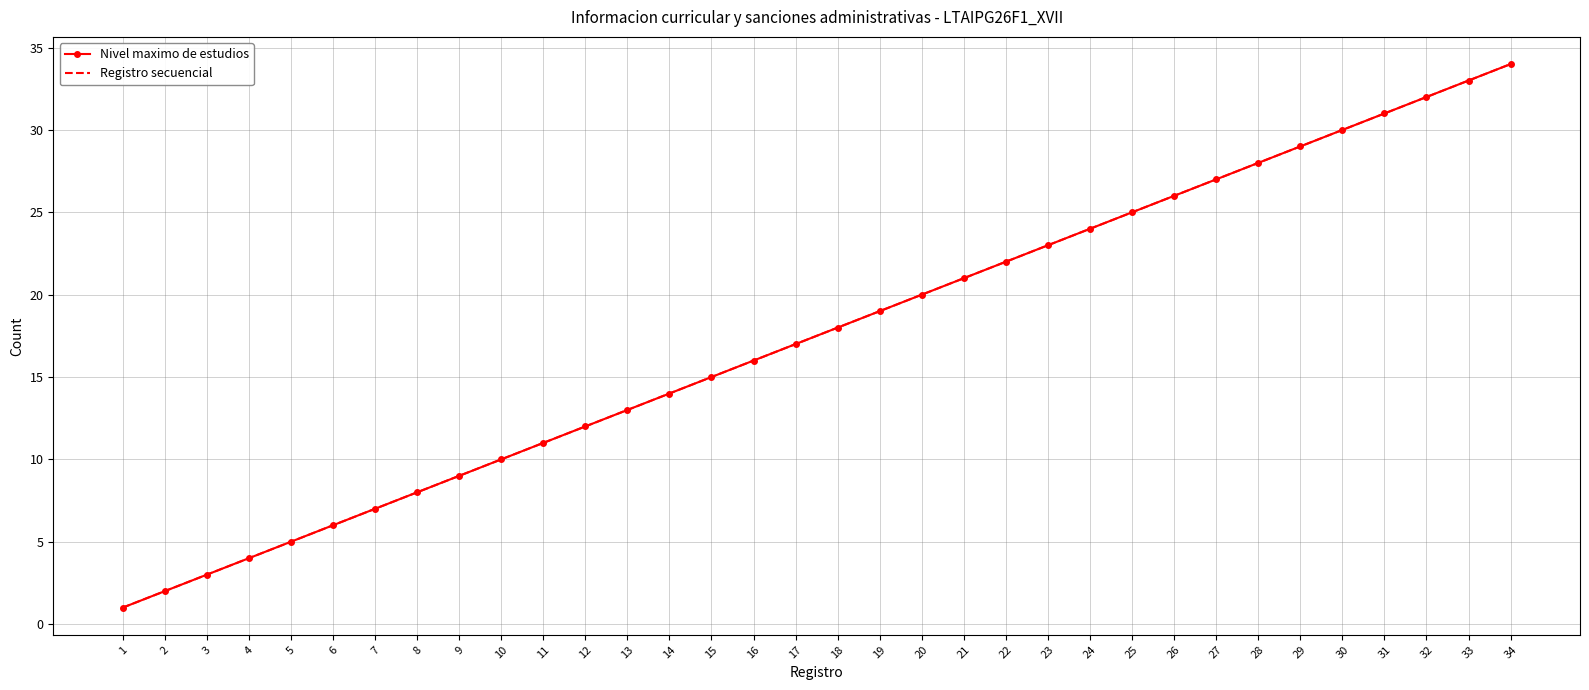

Is the value of Registro secuencial at 28 greater than the value of Nivel maximo de estudios at 23?

Yes